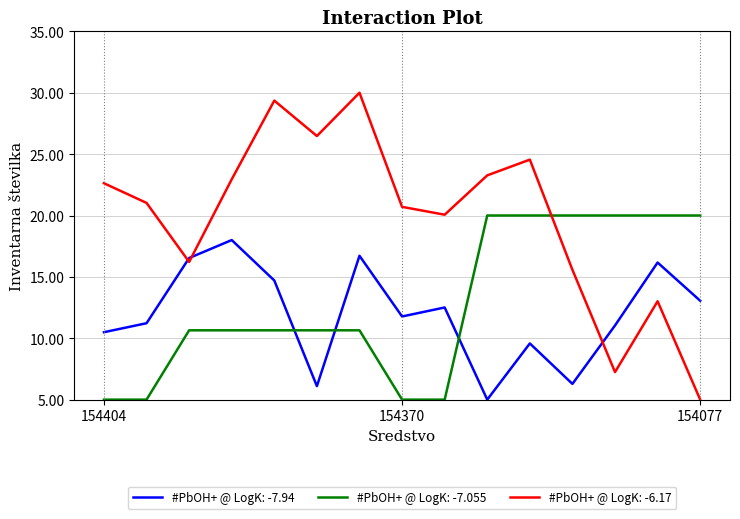

What is the maximum value for #PbOH+ @ LogK: -7.94?

18.0